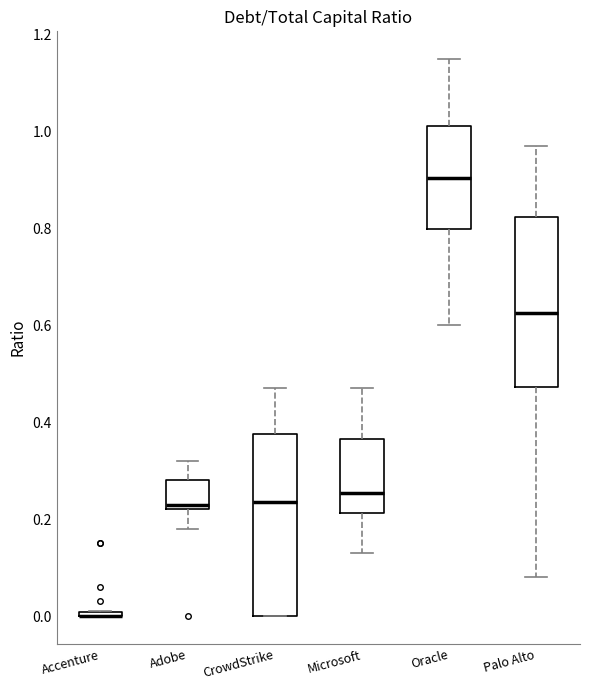

Reading left to right, transcribe this box plot: for each box, give where its median line is, the range the box spans, and where its two whiskers end, as read against the y-axis. The values are not printed on the chart, so give them approximately, as read against the axis.

Accenture: box collapsed to a line at 0.00, whiskers 0.00 to 0.02
Adobe: median 0.24, box 0.22 to 0.28, whiskers 0.18 to 0.32
CrowdStrike: median 0.24, box 0.00 to 0.38, whiskers 0.00 to 0.48
Microsoft: median 0.26, box 0.22 to 0.36, whiskers 0.14 to 0.48
Oracle: median 0.90, box 0.80 to 1.02, whiskers 0.60 to 1.16
Palo Alto: median 0.62, box 0.48 to 0.82, whiskers 0.08 to 0.98